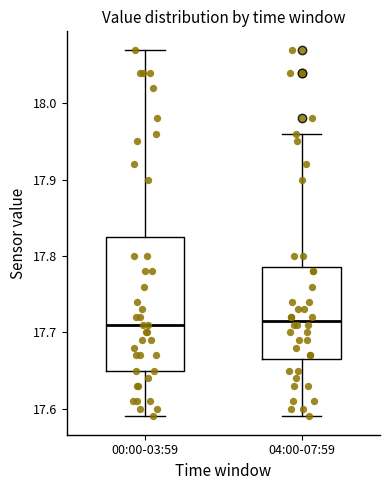

Where does the upper whisker of the box for 00:00-03:59 end on the y-axis? The values are not printed on the chart, so give them approximately, as read against the axis.

18.07